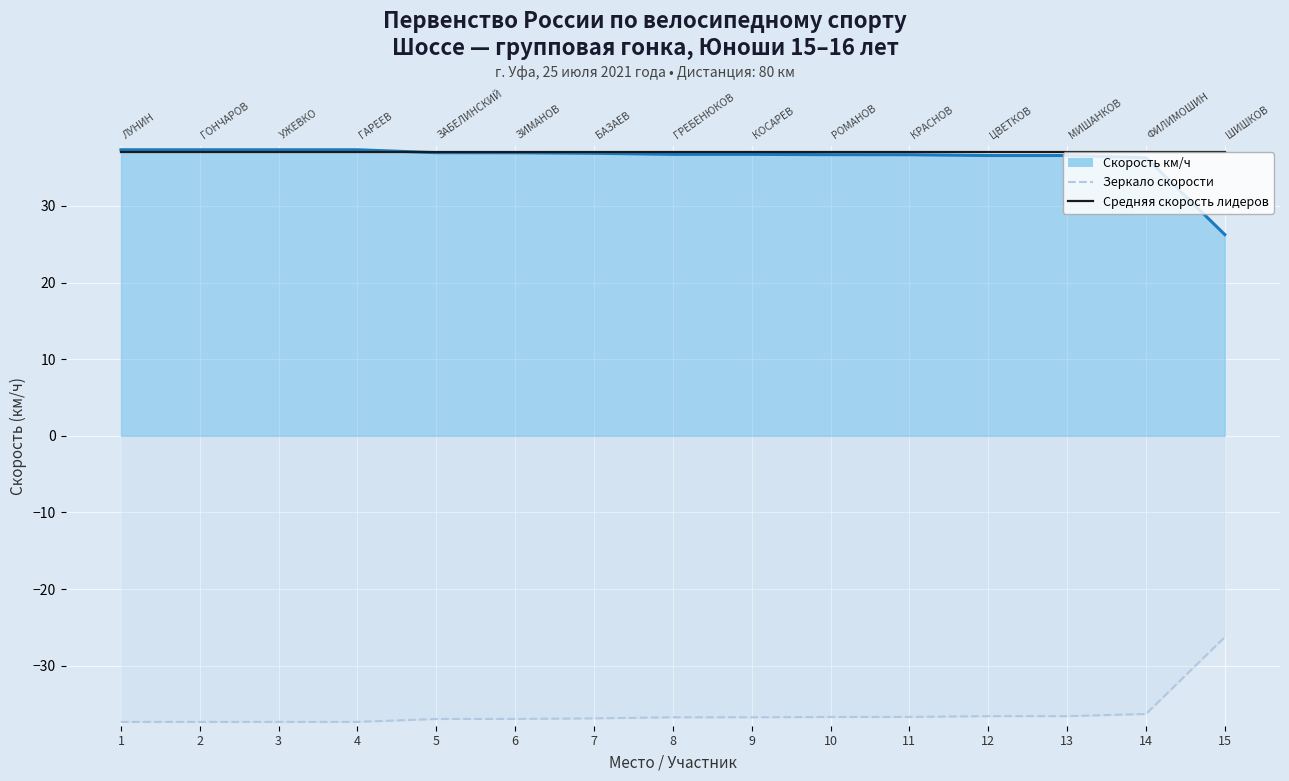

Between 6 and 11, which series saw the biggest shift?

Скорость км/ч